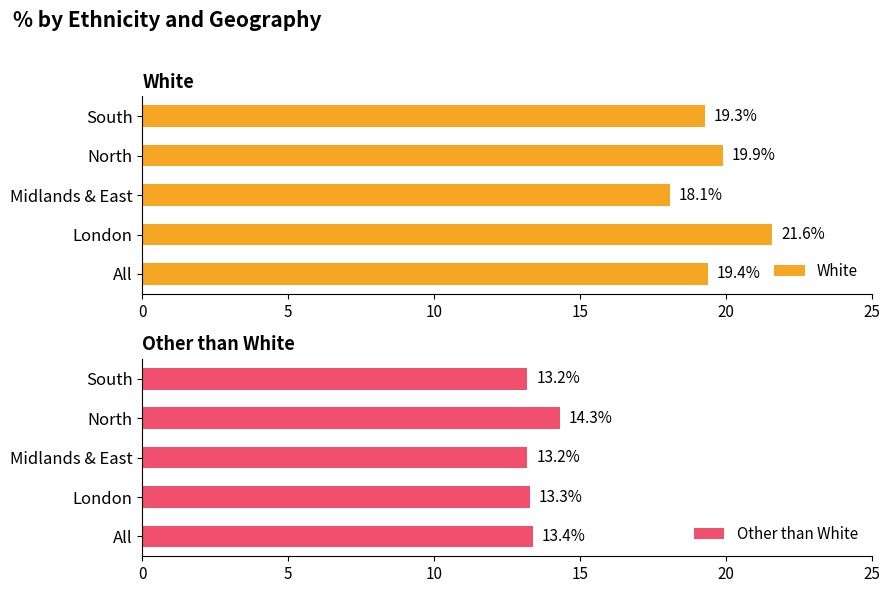

What is the difference between the White values at Midlands & East and North?

1.8